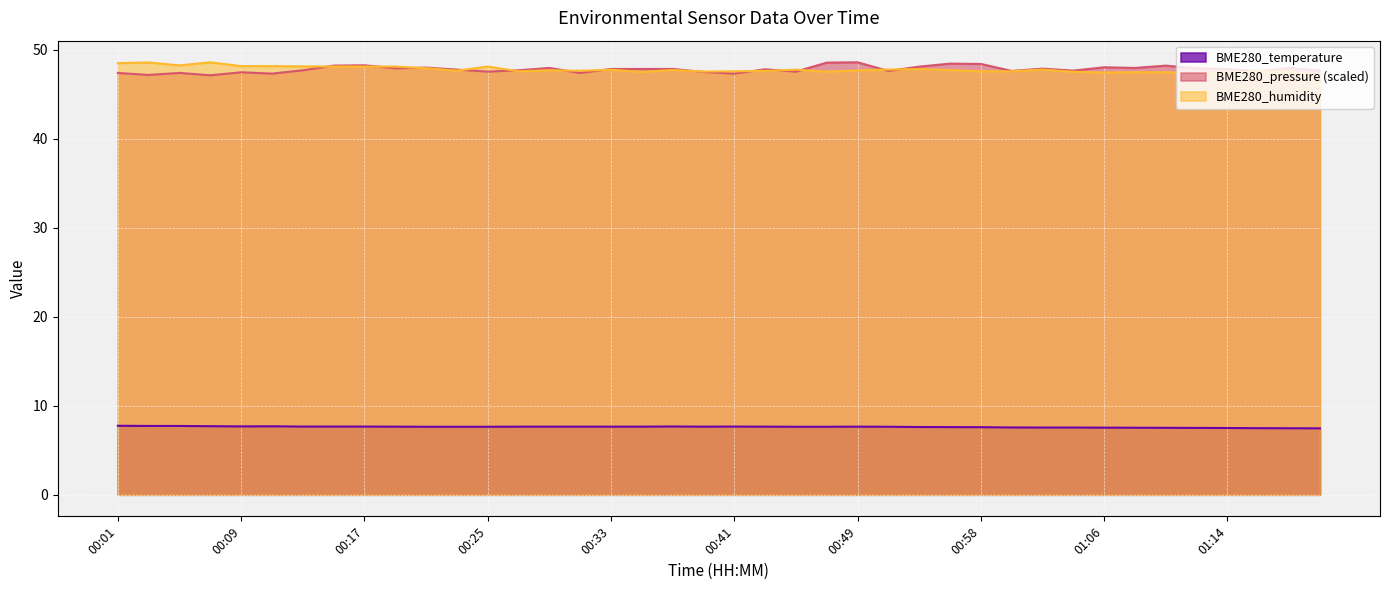

What is the label of the 36th point from the right?

00:09